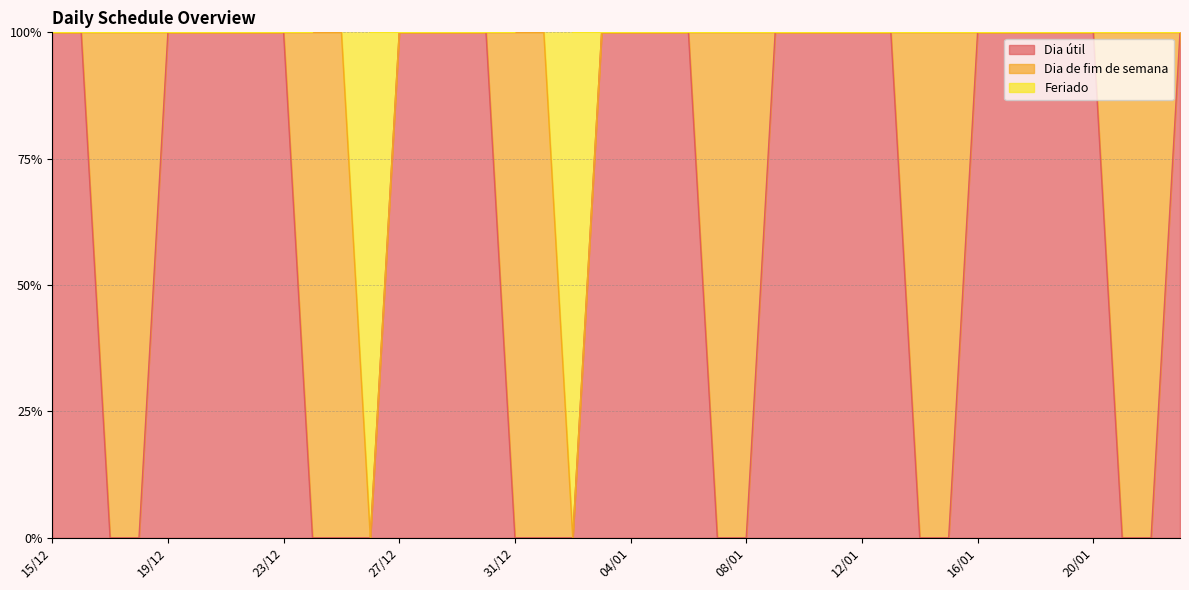

What is the maximum value shown in the chart?

1